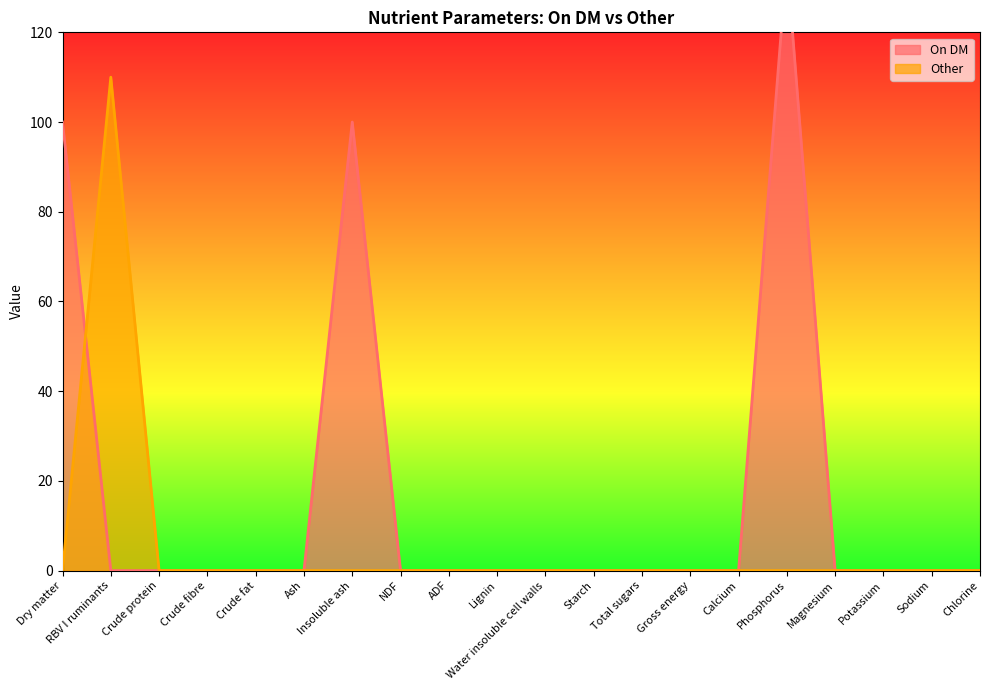

How many lines are shown in the chart?

2